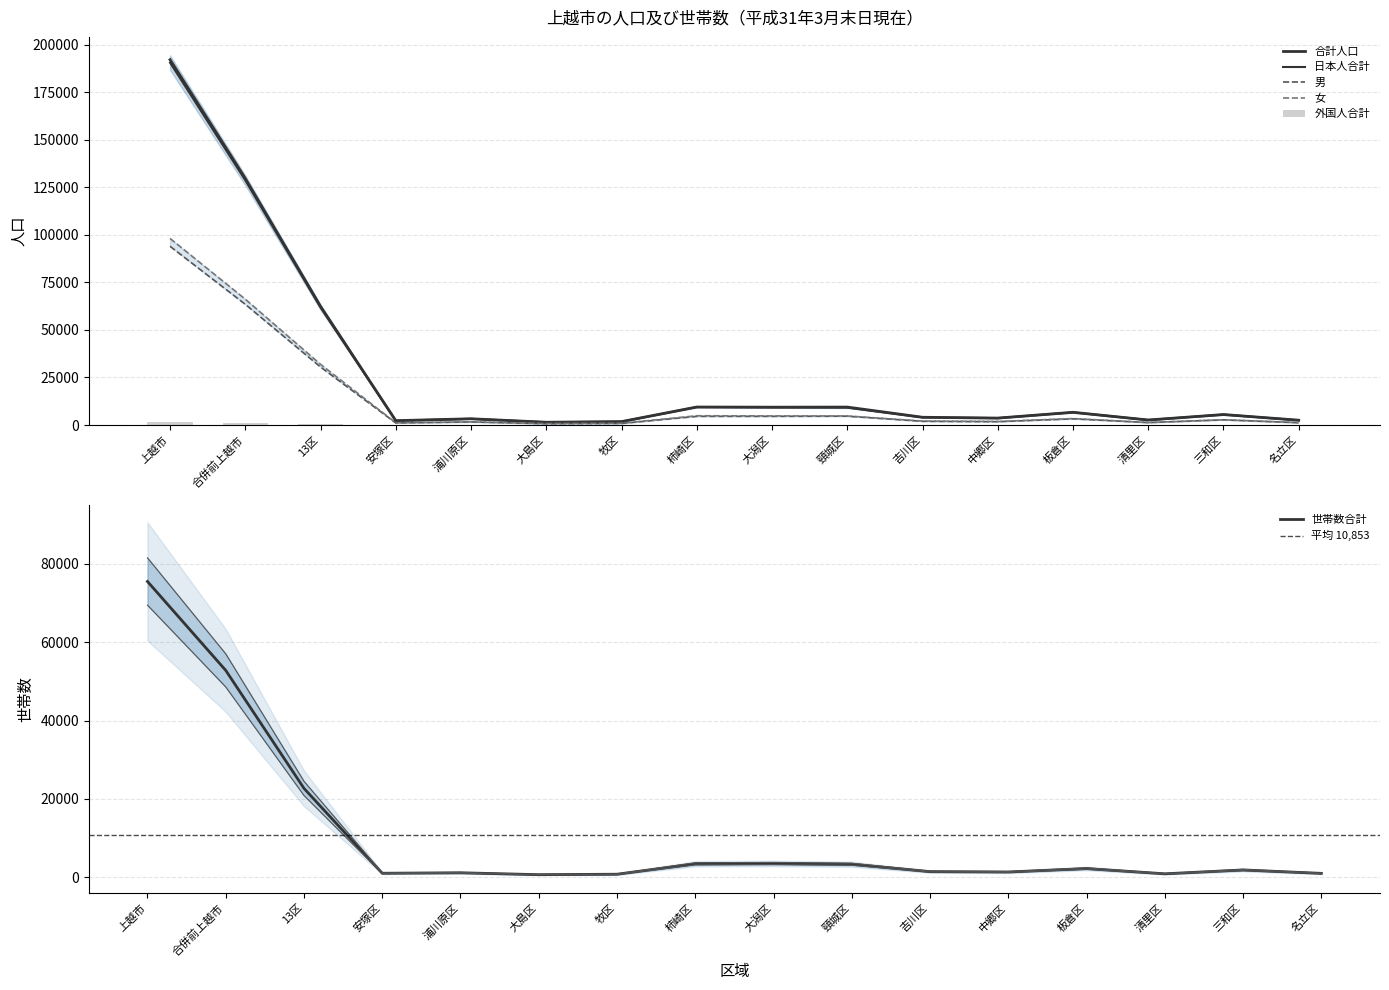

Reading left to right, extract all data points from this chart.

合計人口: 上越市=192068	合併前上越市=129642	13区=62426	安塚区=2309	浦川原区=3303	大島区=1482	牧区=1807	柿崎区=9480	大潟区=9402	頸城区=9450	吉川区=4092	中郷区=3666	板倉区=6703	清里区=2657	三和区=5526	名立区=2549
男: 上越市=93971	合併前上越市=63468	13区=30503	安塚区=1108	浦川原区=1638	大島区=699	牧区=870	柿崎区=4581	大潟区=4587	頸城区=4670	吉川区=1983	中郷区=1779	板倉区=3272	清里区=1332	三和区=2746	名立区=1238
女: 上越市=98097	合併前上越市=66174	13区=31923	安塚区=1201	浦川原区=1665	大島区=783	牧区=937	柿崎区=4899	大潟区=4815	頸城区=4780	吉川区=2109	中郷区=1887	板倉区=3431	清里区=1325	三和区=2780	名立区=1311
日本人合計: 上越市=190532	合併前上越市=128694	13区=61838	安塚区=2285	浦川原区=3285	大島区=1474	牧区=1795	柿崎区=9456	大潟区=9289	頸城区=9169	吉川区=4057	中郷区=3647	板倉区=6679	清里区=2653	三和区=5514	名立区=2535
外国人合計: 上越市=1536	合併前上越市=948	13区=588	安塚区=24	浦川原区=18	大島区=8	牧区=12	柿崎区=24	大潟区=113	頸城区=281	吉川区=35	中郷区=19	板倉区=24	清里区=4	三和区=12	名立区=14
世帯数合計: 上越市=75483	合併前上越市=52796	13区=22687	安塚区=1028	浦川原区=1148	大島区=667	牧区=781	柿崎区=3440	大潟区=3516	頸城区=3332	吉川区=1442	中郷区=1350	板倉区=2227	清里区=889	三和区=1867	名立区=1000